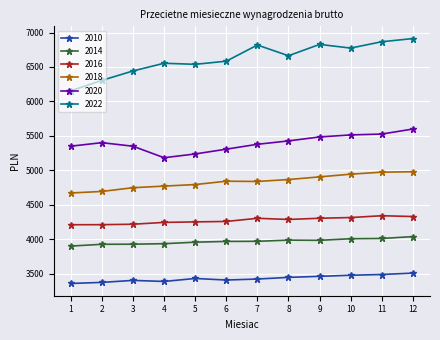

What is the difference between the second highest and second lowest values in the 2010 series?

114.3